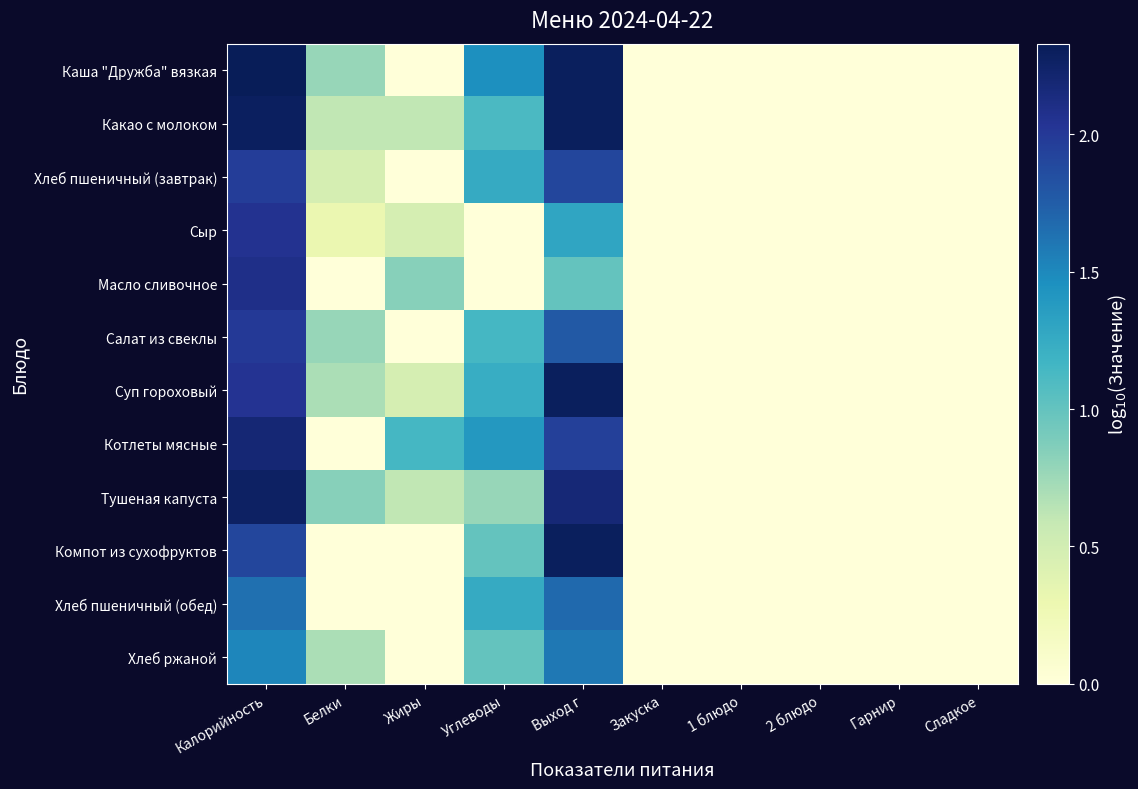

At which category is the sum across all series the highest?

Калорийность